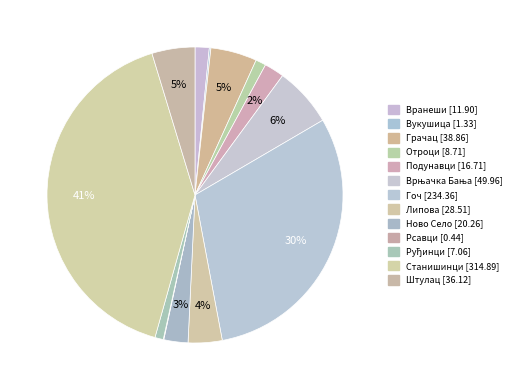

Do Врњачка Бања and Ново Село together represent more than half of the pie?

No